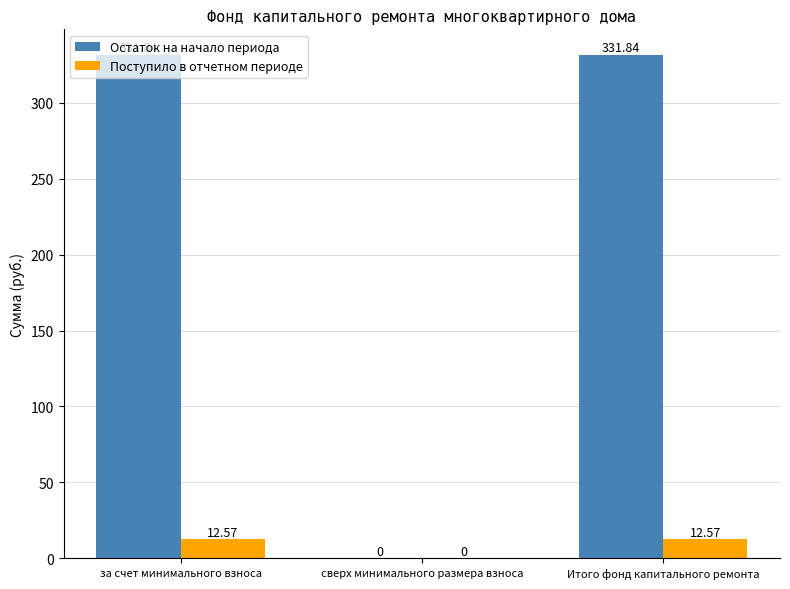

At which label does Остаток на начало периода first exceed 331?

за счет минимального взноса